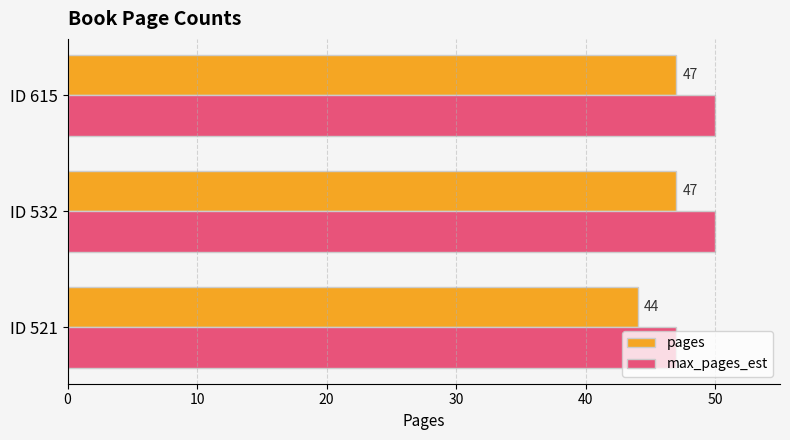

The value of max_pages_est at ID 532 is 50. True or false?

True